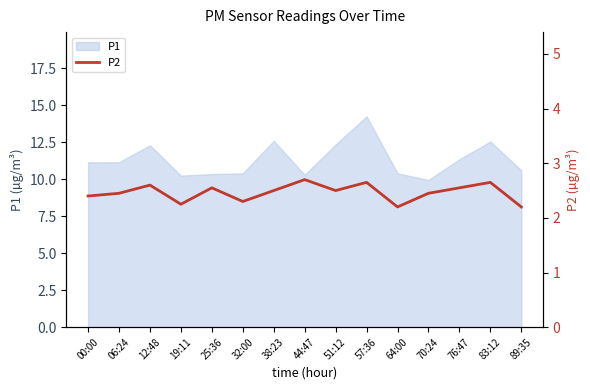

Between 19:11 and 38:23, which is larger?

38:23